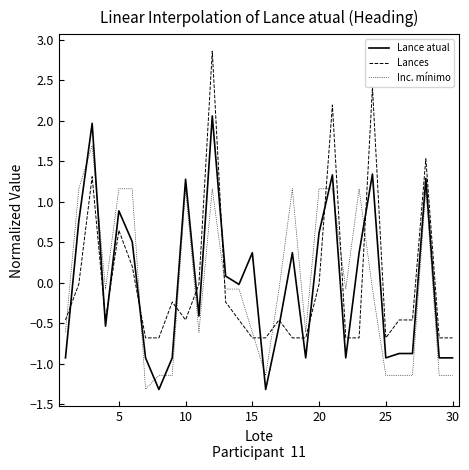

Which series has the widest spread of values?

Lances